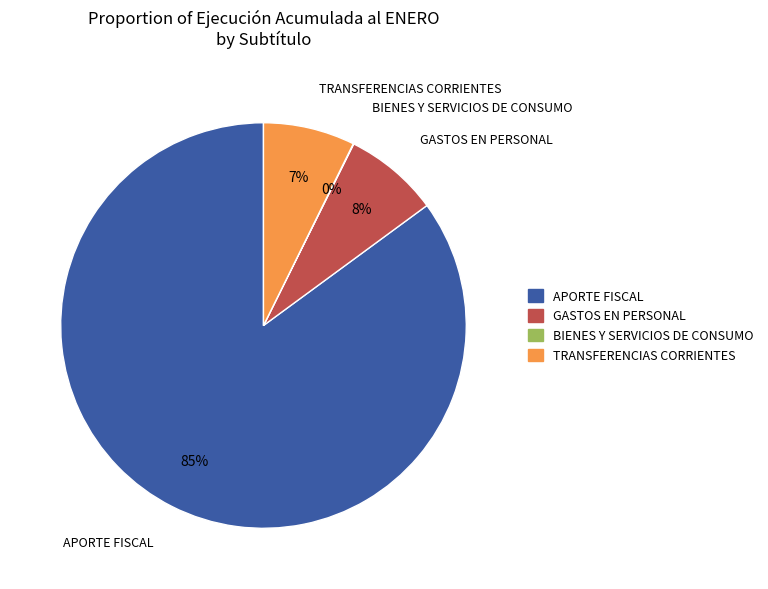

To the nearest percent, what percentage of the pie is TRANSFERENCIAS CORRIENTES?

7%